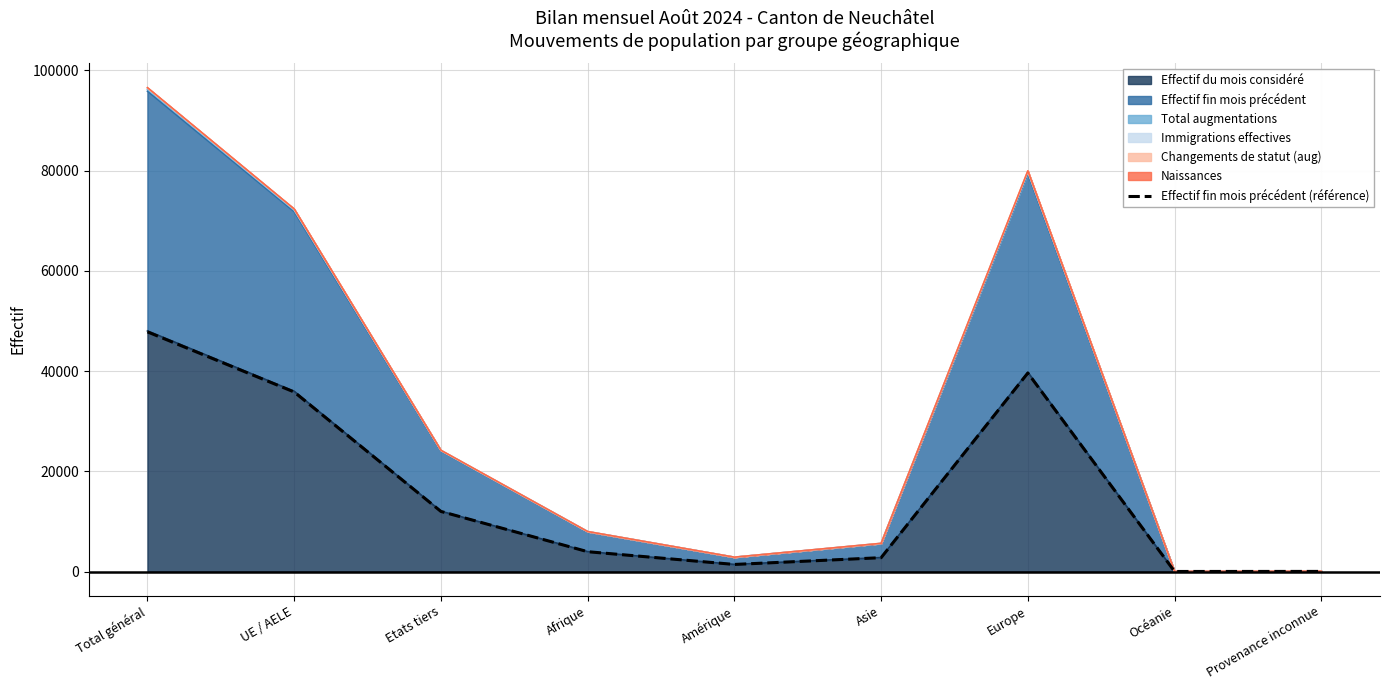

What is the average value?

15940